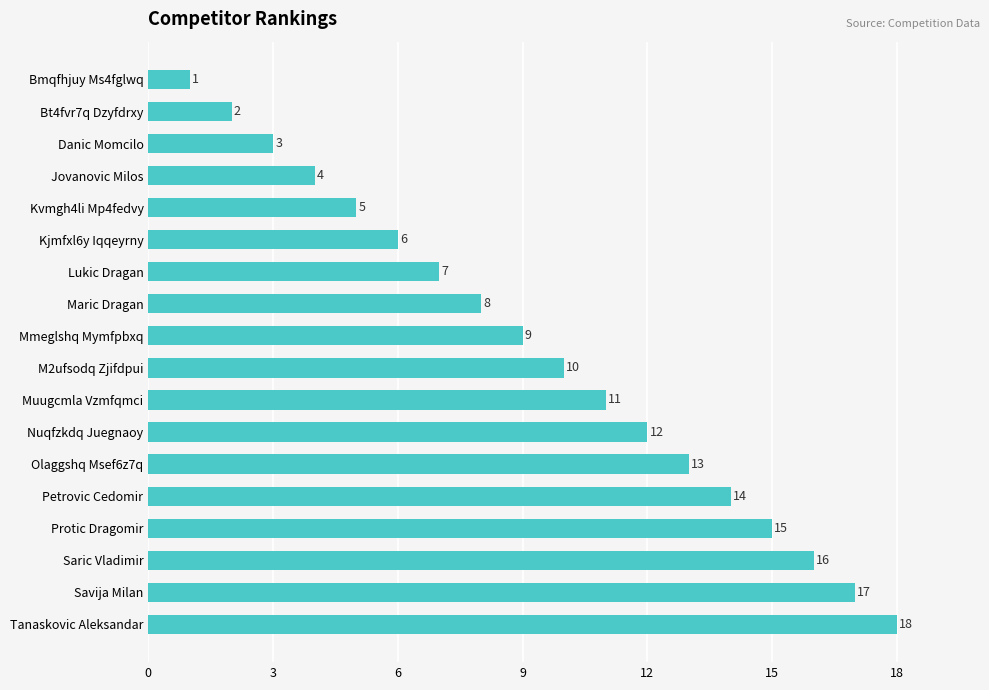

List the labels in order of value, smallest first.

Bmqfhjuy Ms4fglwq, Bt4fvr7q Dzyfdrxy, Danic Momcilo, Jovanovic Milos, Kvmgh4li Mp4fedvy, Kjmfxl6y Iqqeyrny, Lukic Dragan, Maric Dragan, Mmeglshq Mymfpbxq, M2ufsodq Zjifdpui, Muugcmla Vzmfqmci, Nuqfzkdq Juegnaoy, Olaggshq Msef6z7q, Petrovic Cedomir, Protic Dragomir, Saric Vladimir, Savija Milan, Tanaskovic Aleksandar